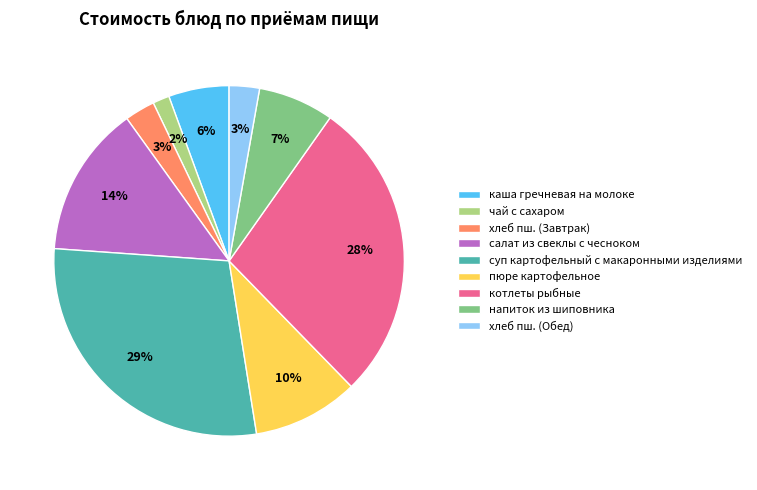

Is it true that котлеты рыбные is 28% of the pie?

True